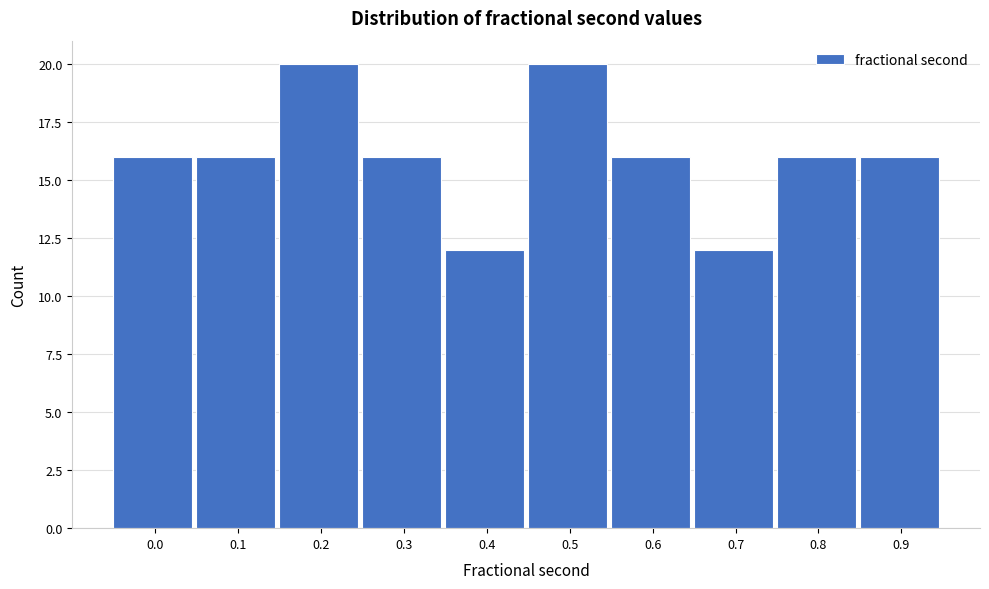

Reading right to left, transcribe all the data shown in this chart.

0.9=16	0.8=16	0.7=12	0.6=16	0.5=20	0.4=12	0.3=16	0.2=20	0.1=16	0.0=16